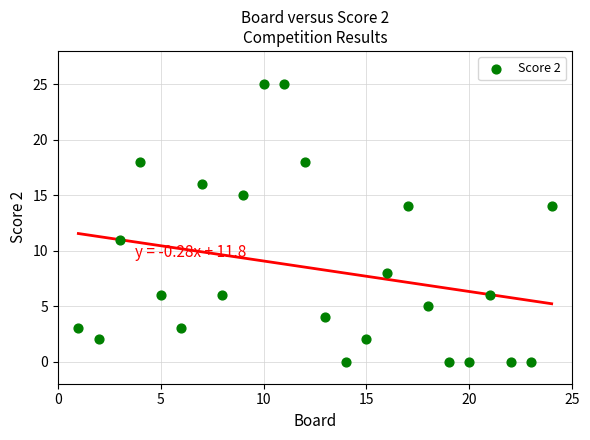

What is the range of X values (max minus min)?

23